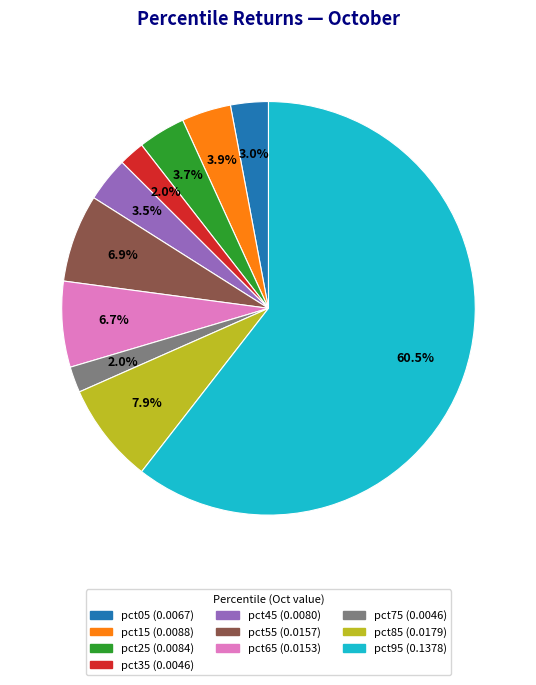

To the nearest percent, what percentage of the pie is pct65?

7%